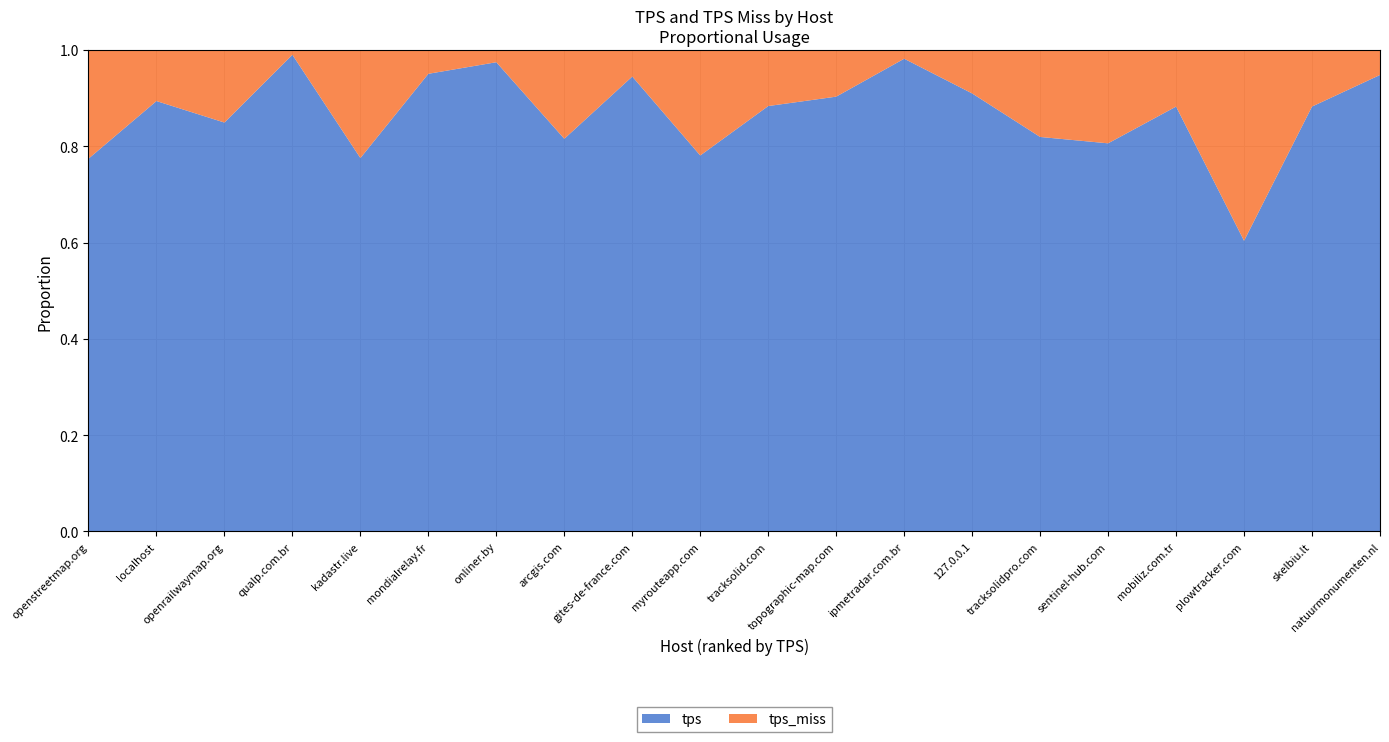

Reading right to left, extract all data points from this chart.

tps: natuurmonumenten.nl=44.6	skelbiu.lt=46.9	plowtracker.com=47.8	mobiliz.com.tr=47.9	sentinel-hub.com=53.8	tracksolidpro.com=55.5	127.0.0.1=55.9	ipmetradar.com.br=57.2	topographic-map.com=58.6	tracksolid.com=65.1	myrouteapp.com=65.4	gites-de-france.com=71.8	arcgis.com=84.6	onliner.by=90.4	mondialrelay.fr=106.0	kadastr.live=114.1	qualp.com.br=116.9	openrailwaymap.org=192.8	localhost=241.2	openstreetmap.org=1520.3
tps_miss: natuurmonumenten.nl=2.4	skelbiu.lt=6.2	plowtracker.com=31.3	mobiliz.com.tr=6.4	sentinel-hub.com=12.9	tracksolidpro.com=12.2	127.0.0.1=5.5	ipmetradar.com.br=1.0	topographic-map.com=6.3	tracksolid.com=8.6	myrouteapp.com=18.3	gites-de-france.com=4.2	arcgis.com=19.1	onliner.by=2.3	mondialrelay.fr=5.5	kadastr.live=33.0	qualp.com.br=1.2	openrailwaymap.org=34.2	localhost=28.6	openstreetmap.org=443.1